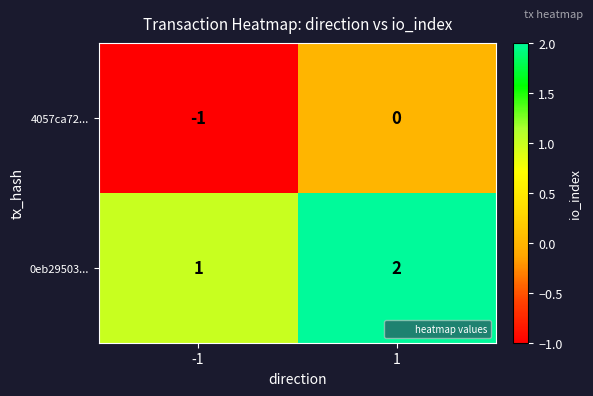

What is the sum of all 0eb29503... values?

3